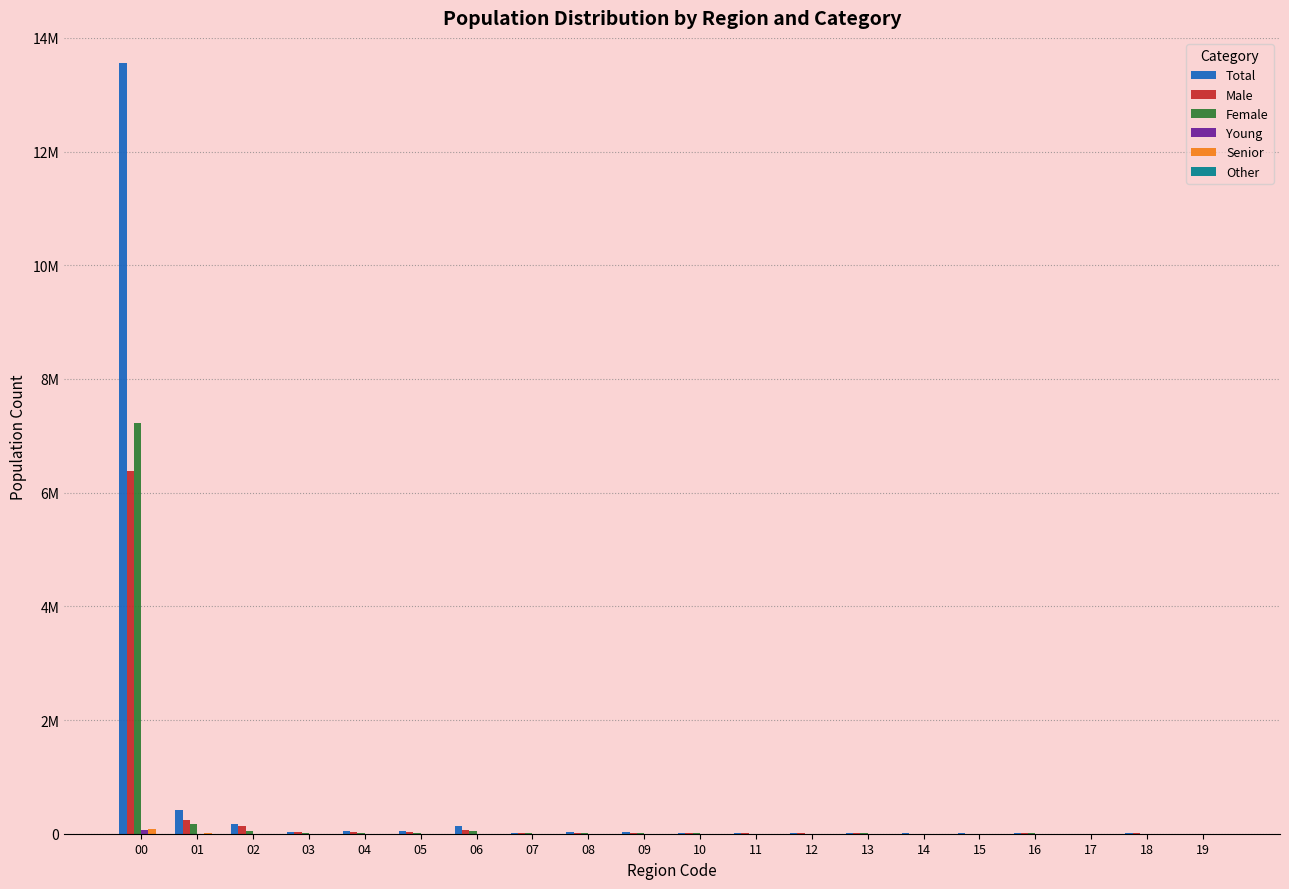

The value of Total at 09 is 34626. True or false?

True